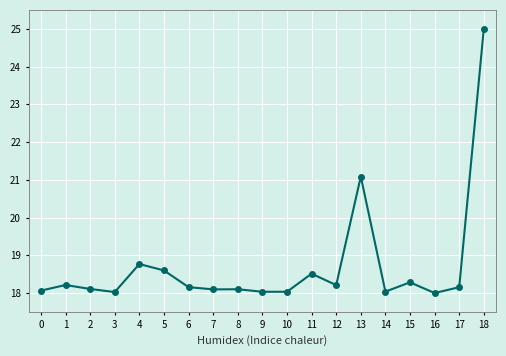

At which label is the value closest to 21?

13